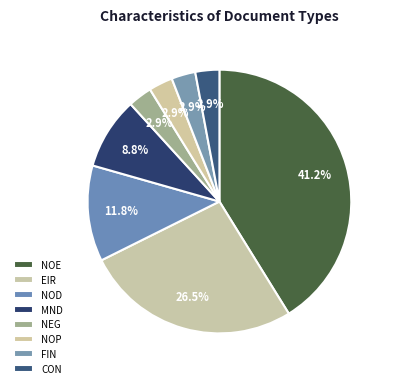

Is it true that CON is 3% of the pie?

True